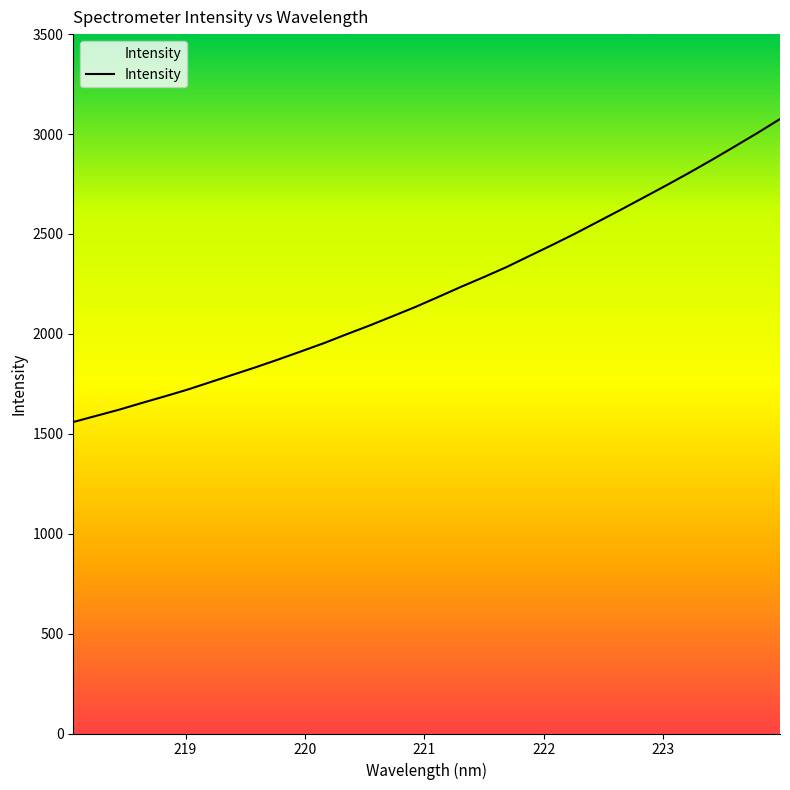

What is the minimum value shown in the chart?

1558.7